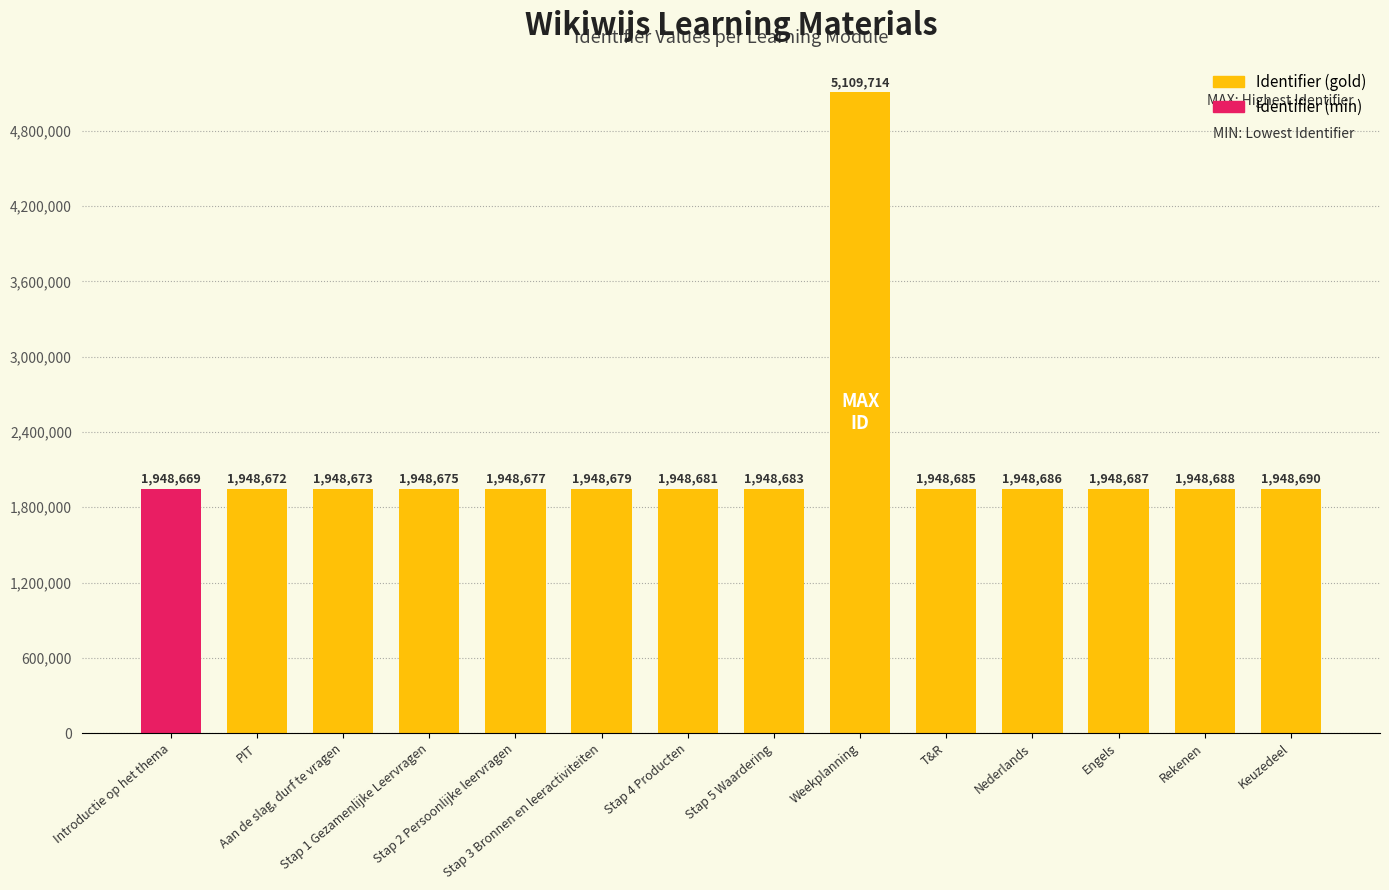

At which label is the value closest to 3529191?

Keuzedeel